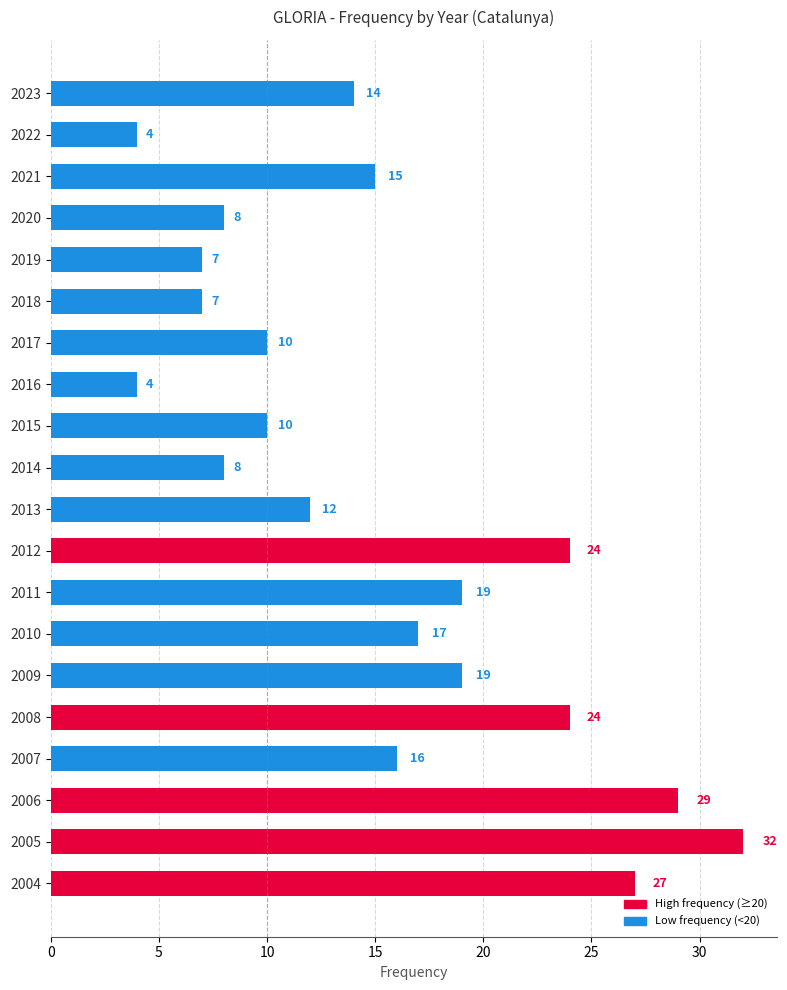

What is the difference between the maximum and minimum values?

28